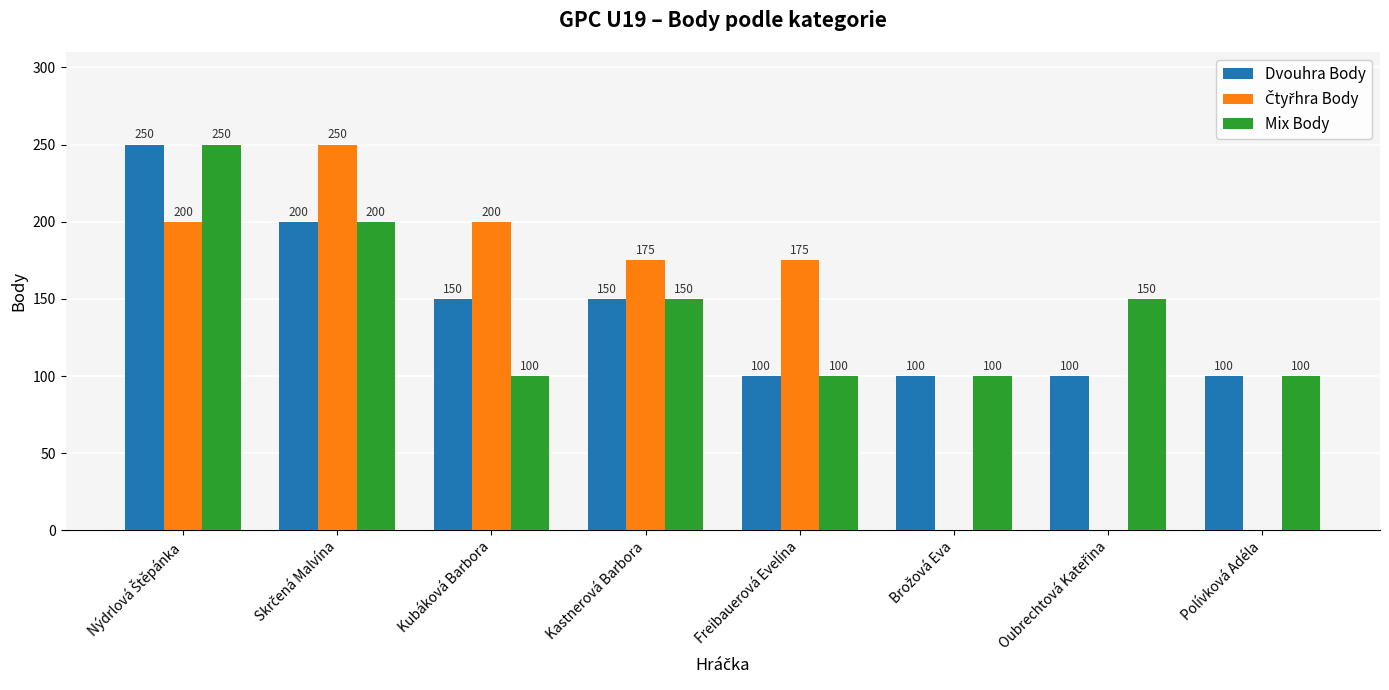

What is the sum of all Mix Body values?

1150